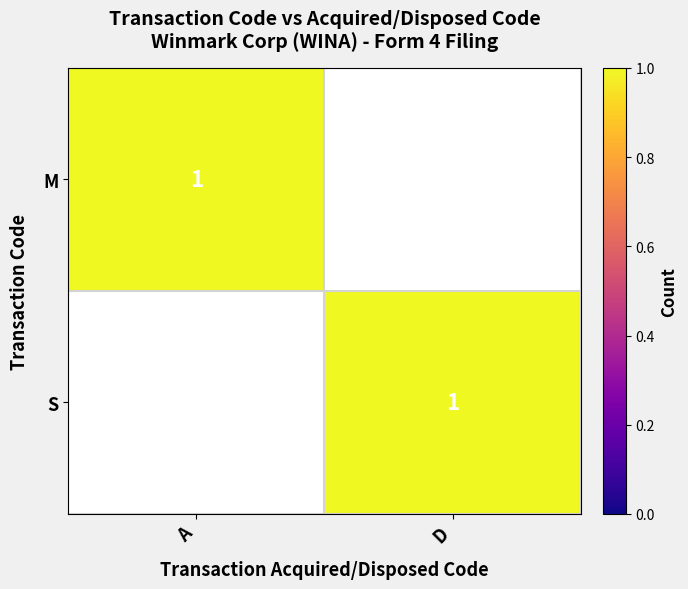

What is the sum of all S values?

1